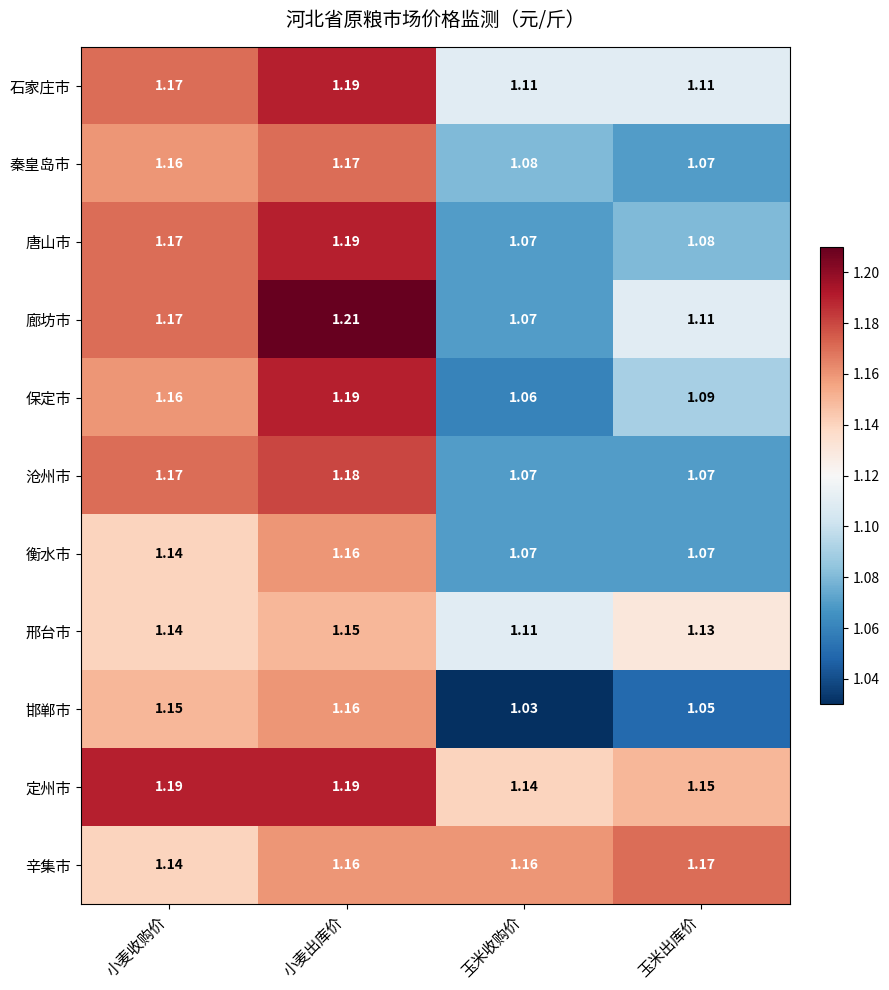

Which label corresponds to the largest value in the chart?

小麦出库价